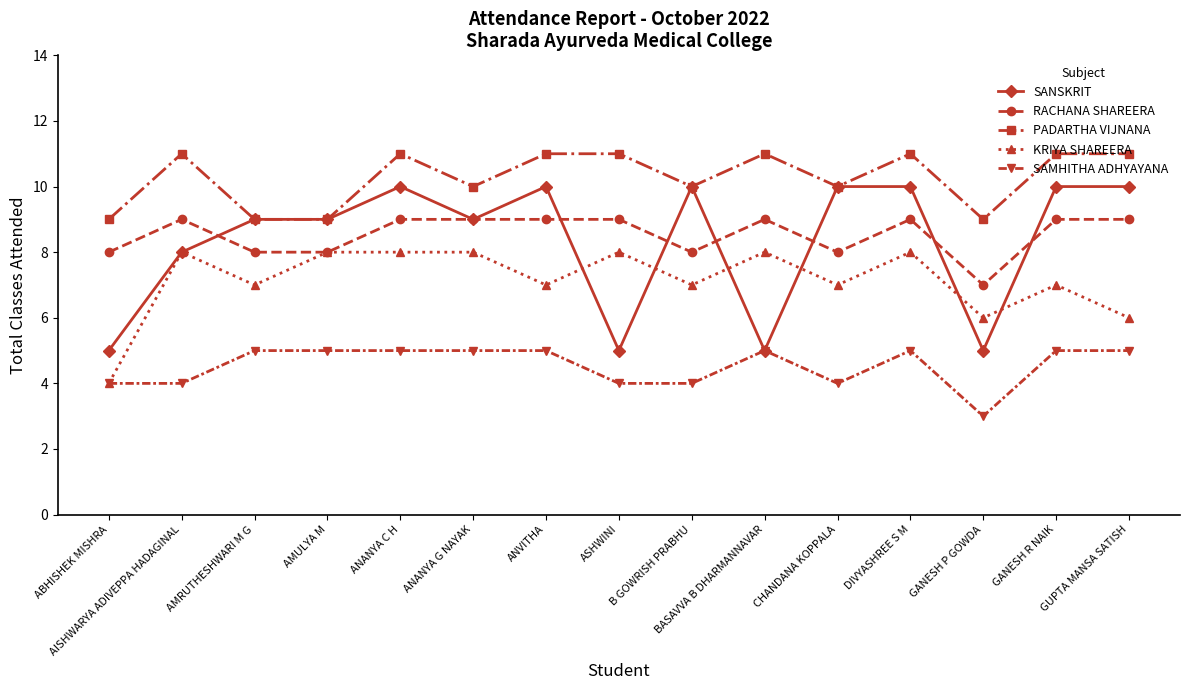

What is the spread (max minus min) of values at GANESH P GOWDA?

6